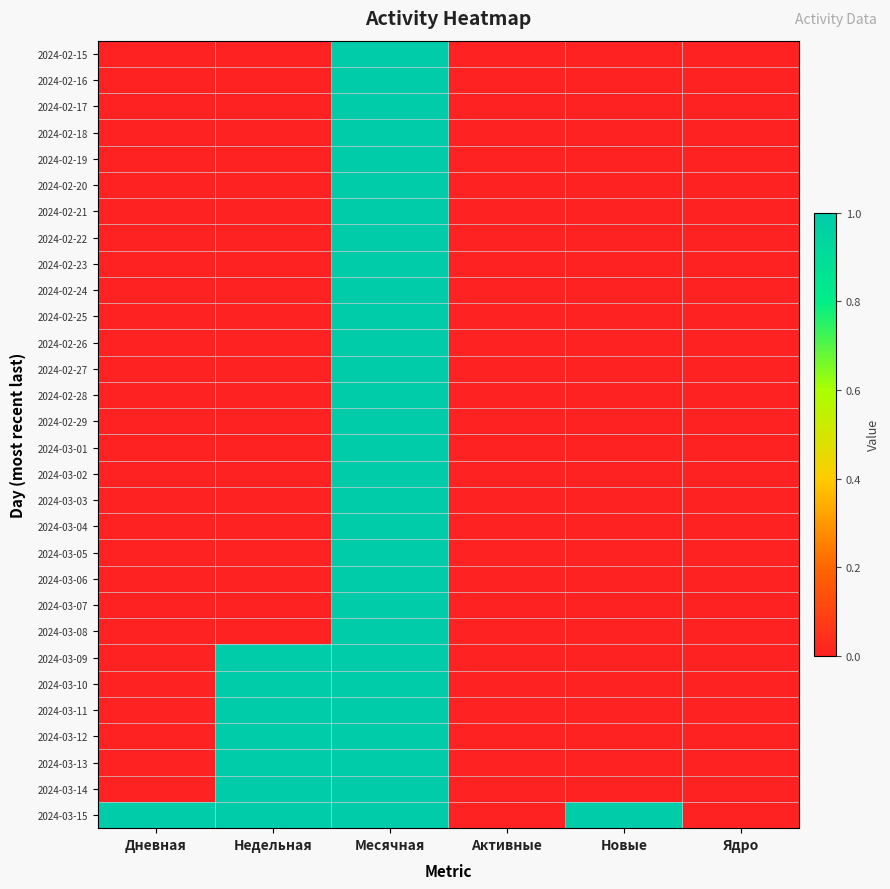

Which category has the lowest value across all series?

Дневная